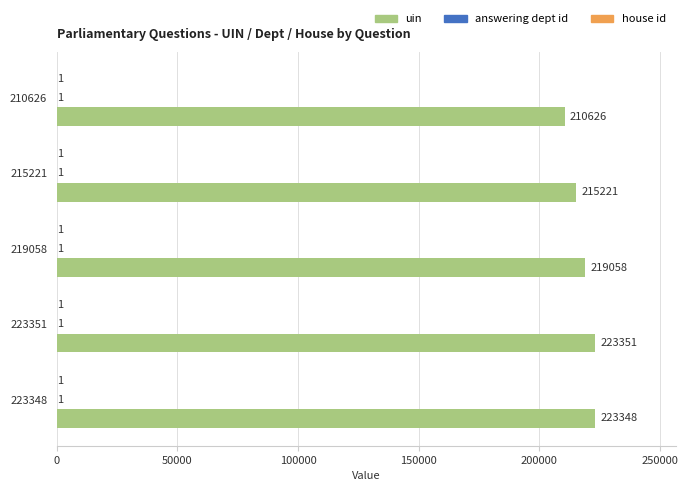

The value of uin at 210626 is 210626. True or false?

True